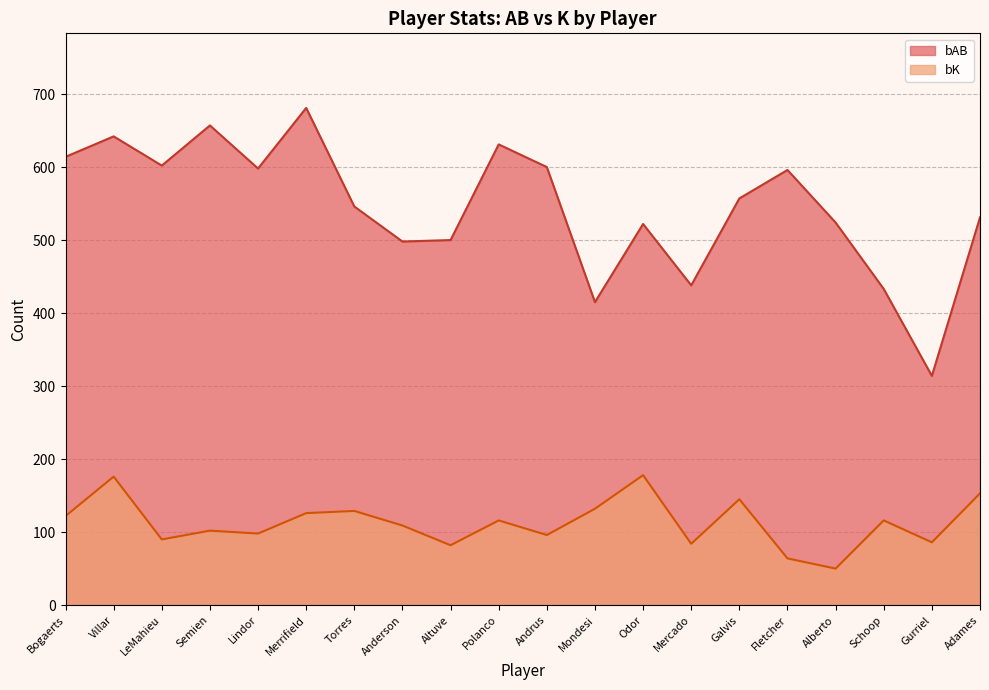

What is the difference between the maximum and second lowest values in the bAB series?

266